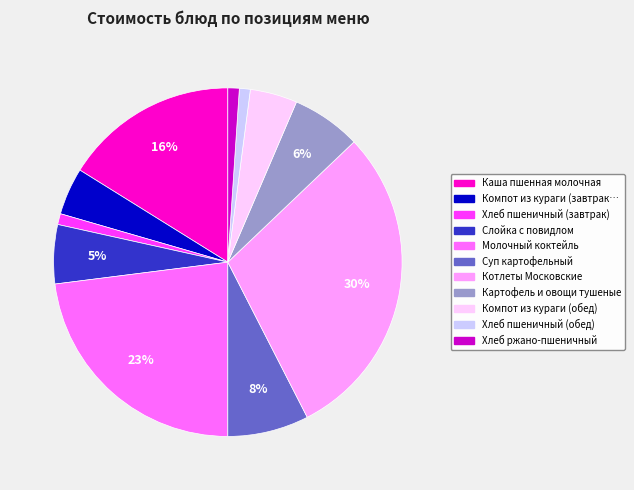

To the nearest percent, what is the average slice percentage?

9%